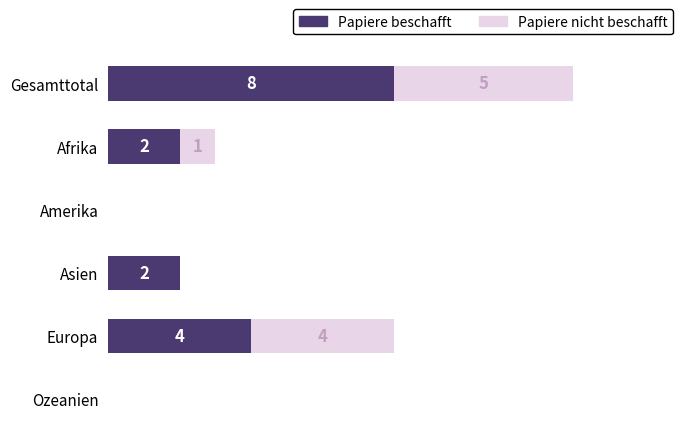

At which label is Papiere beschafft closest to 4?

Europa